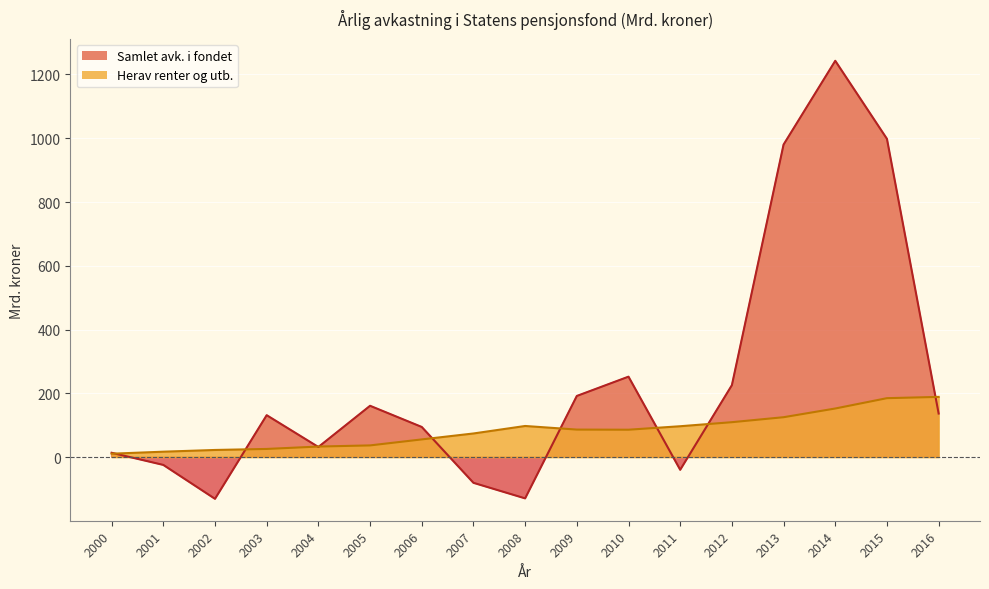

Rank the series by their average value, from highest to lowest.

Samlet avk. i fondet, Herav renter og utb.